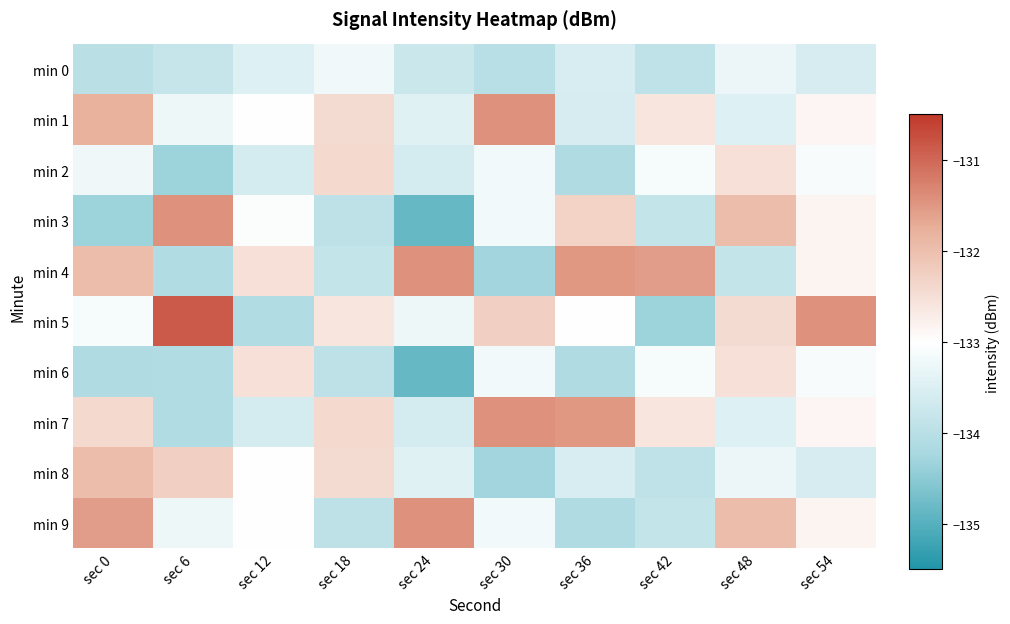

Which series has the largest total across all categories?

min 5